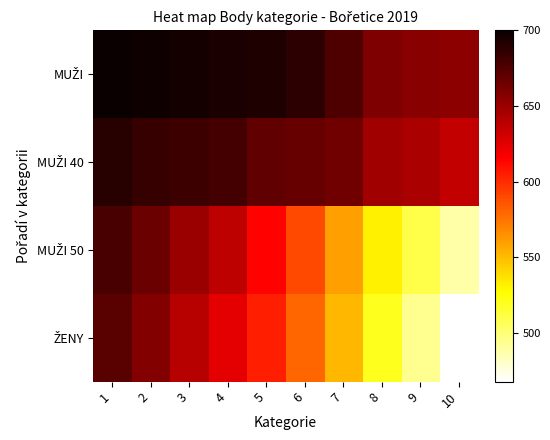

Which category has the lowest value across all series?

10